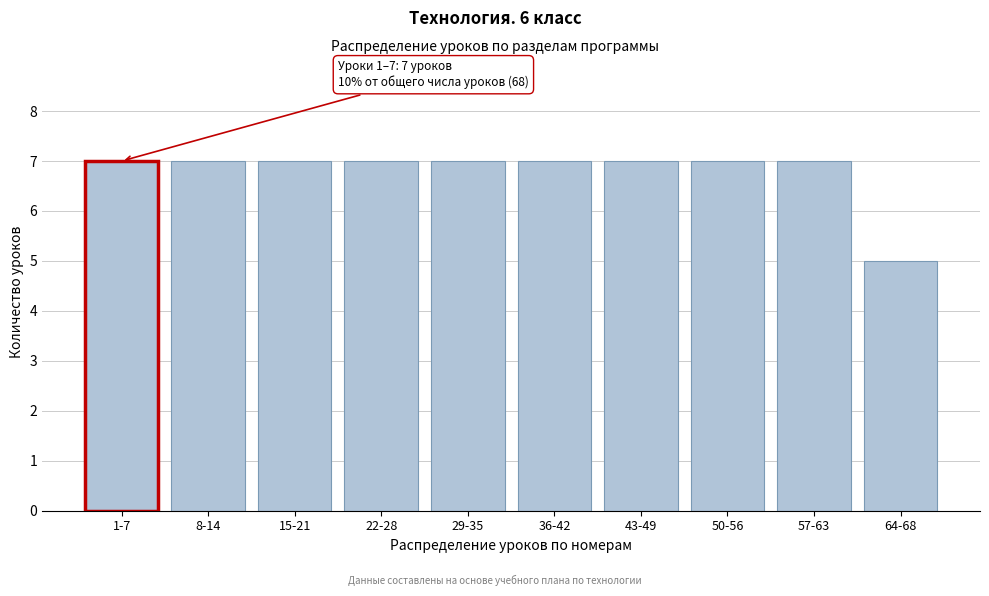

Reading right to left, list all the values displayed in this chart.

5	7	7	7	7	7	7	7	7	7